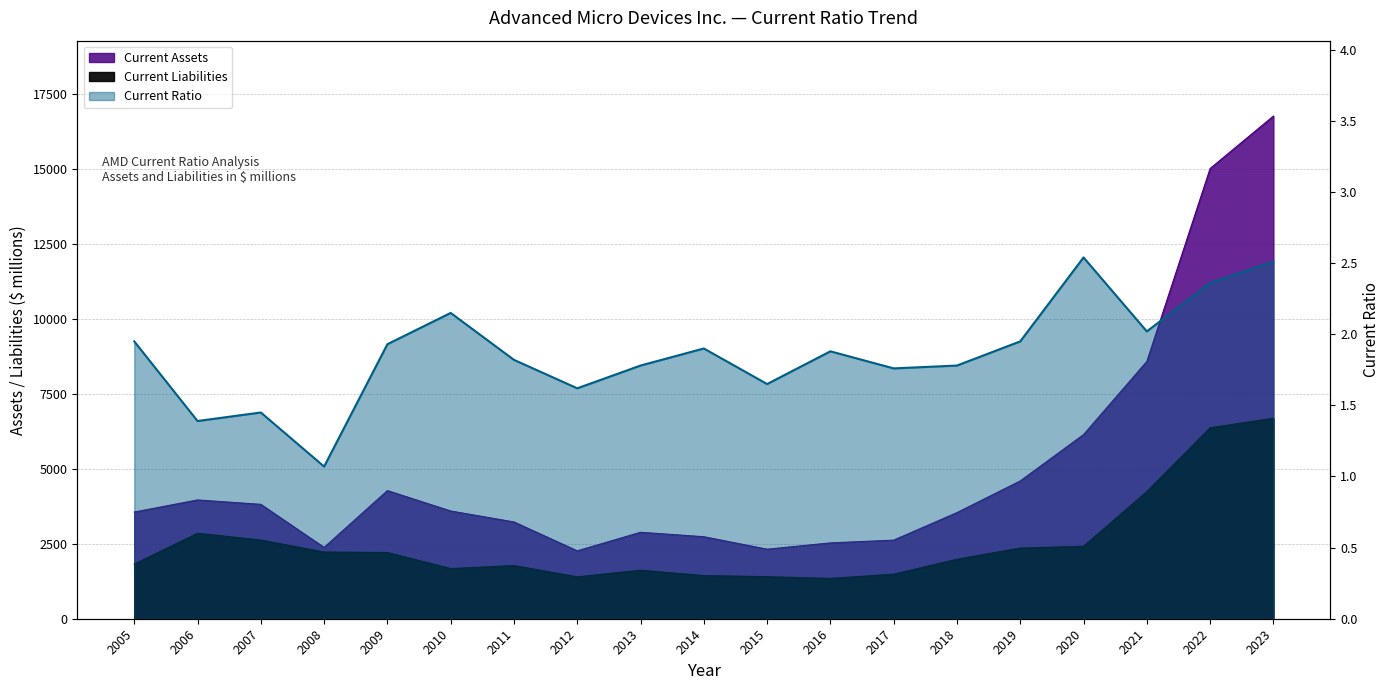

What is the difference between the maximum and minimum values in the Current Assets series?

14503.0